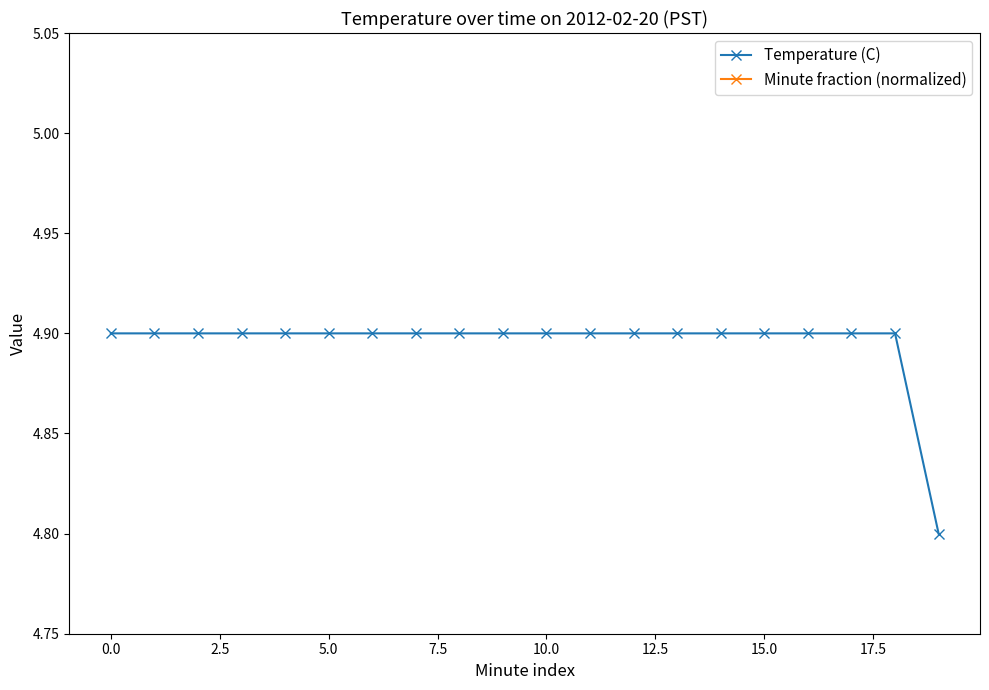

How many Temperature (C) values are between 4 and 5?

20